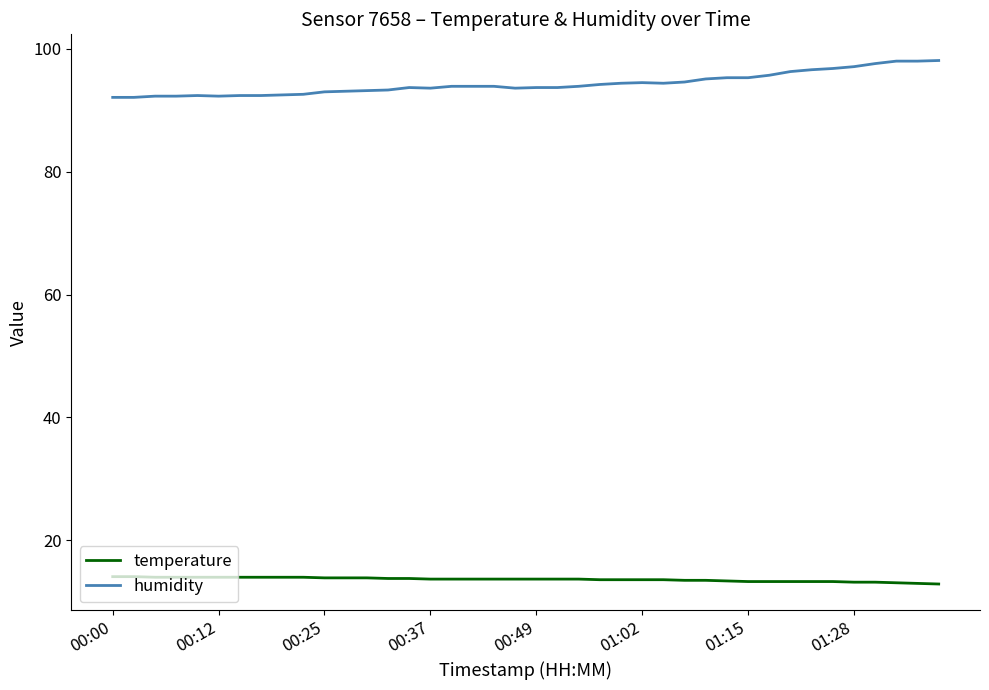

Is this an area chart (filled region under the line)?

No